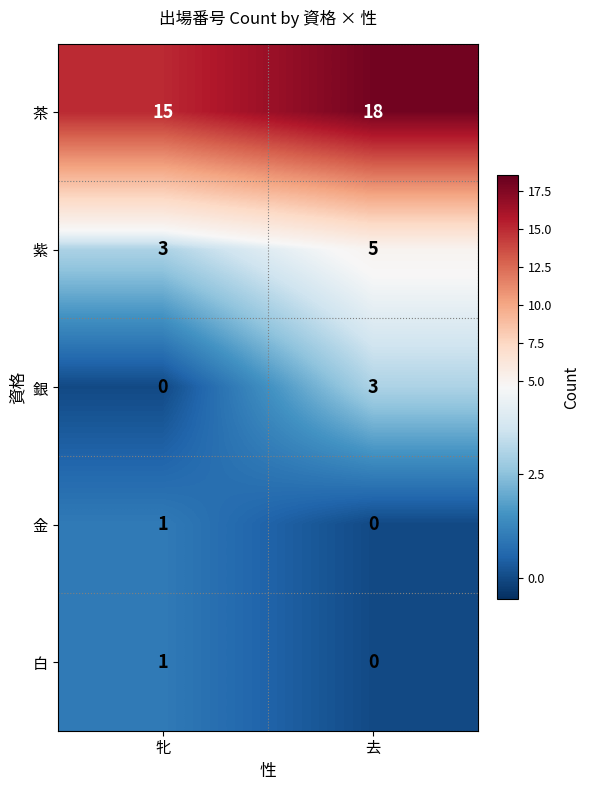

List the labels in order of 金 value, smallest first.

去, 牝